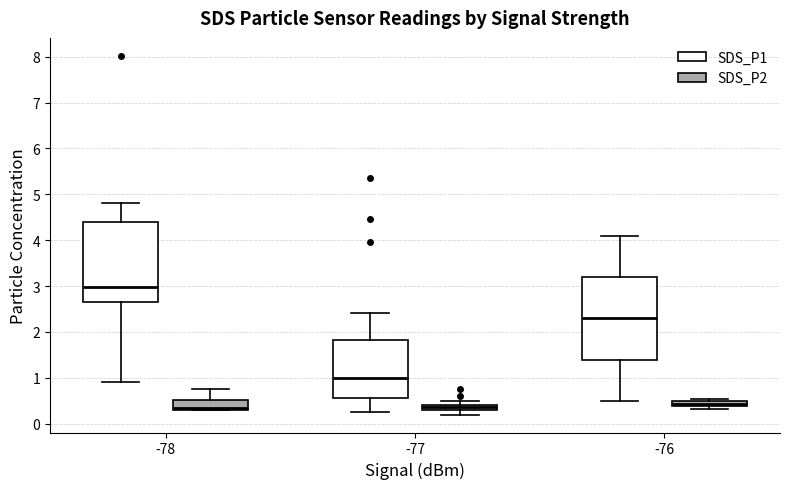

Where is the upper edge of the box for -76 (SDS_P1) on the y-axis? The values are not printed on the chart, so give them approximately, as read against the axis.

3.2